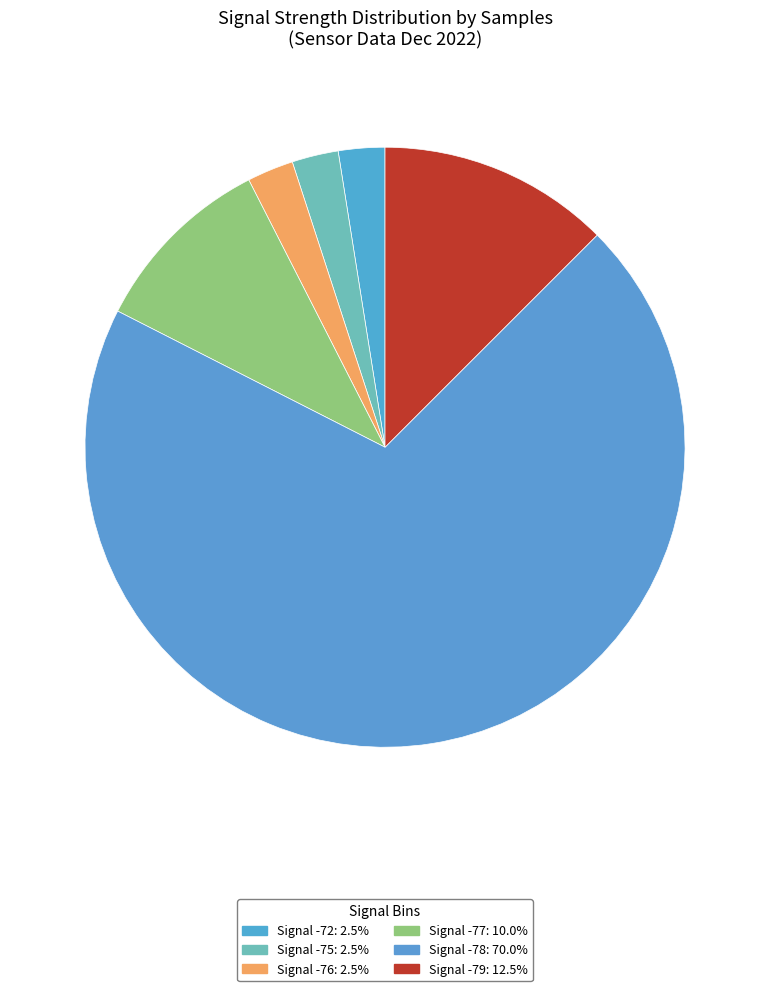

How many segments does this pie chart have?

6